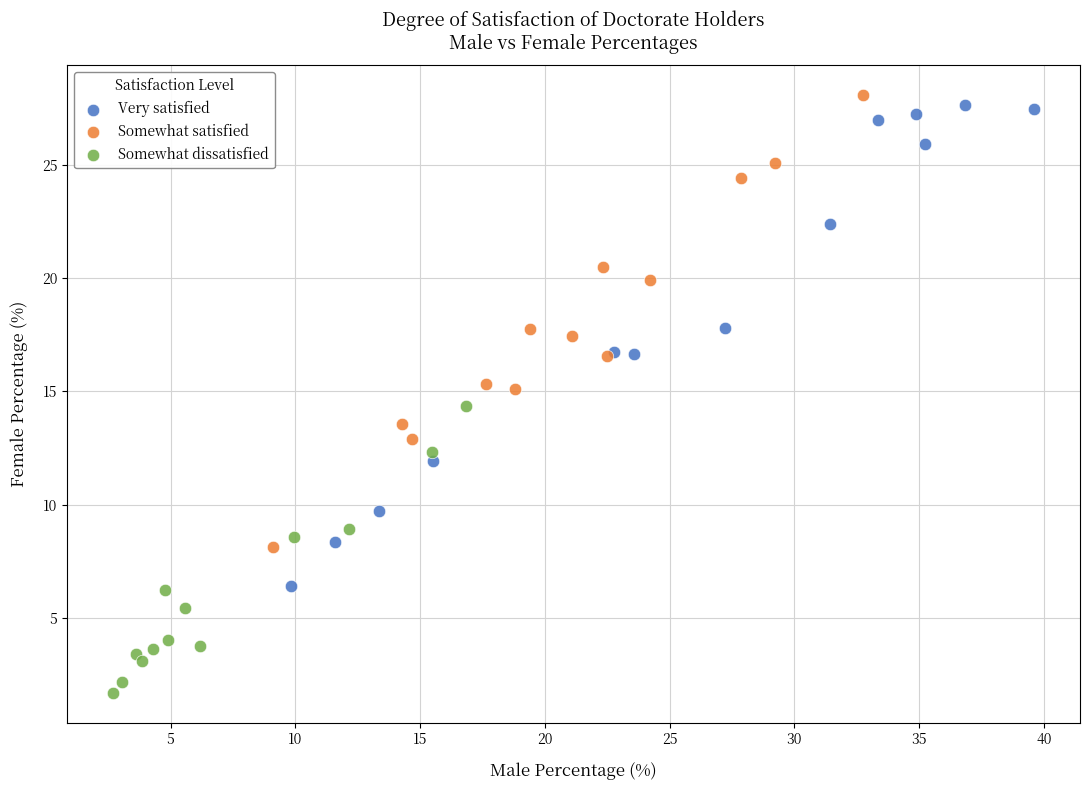

Which series has the widest spread of Y values?

Very satisfied